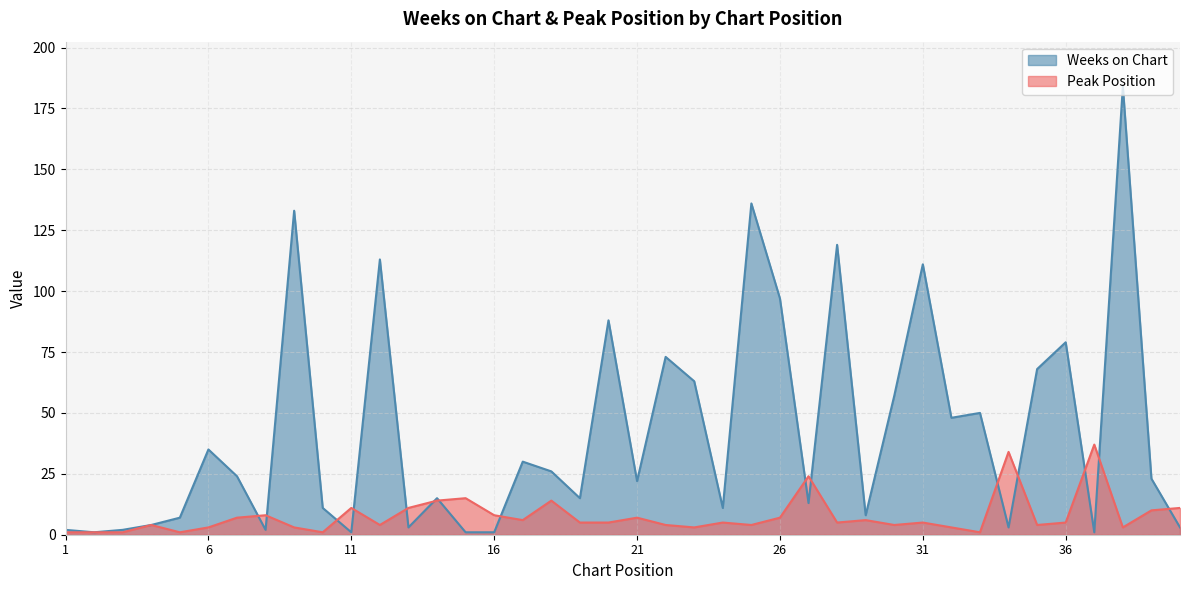

Where is Weeks on Chart nearest to the value 92?

20